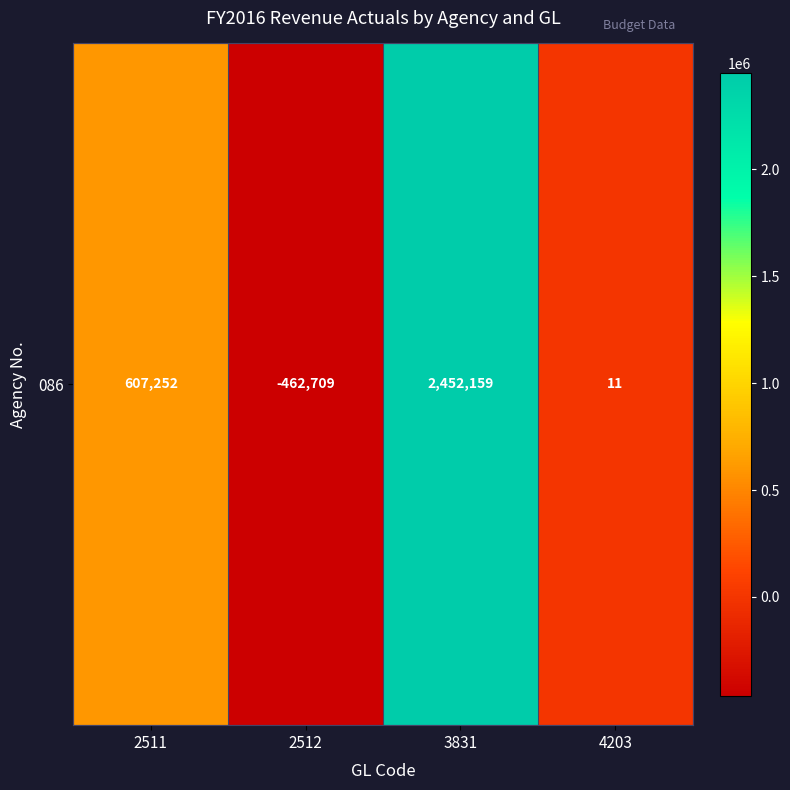

List the labels in order of value, smallest first.

2512, 4203, 2511, 3831